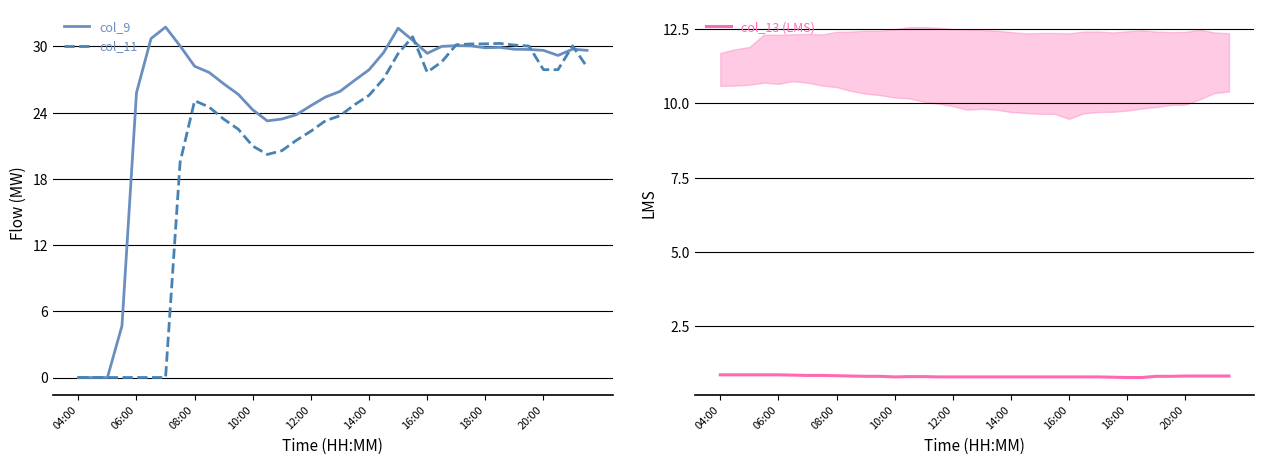

What value does the col_11 series have at 25?

28.6